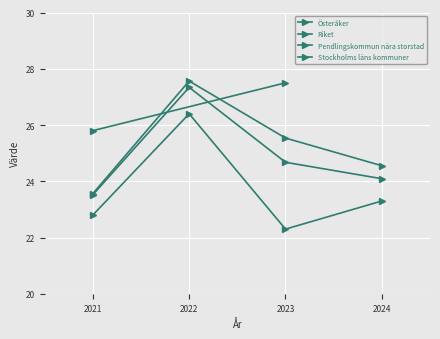

What position from the right is Pendlingskommun nära storstad?

2